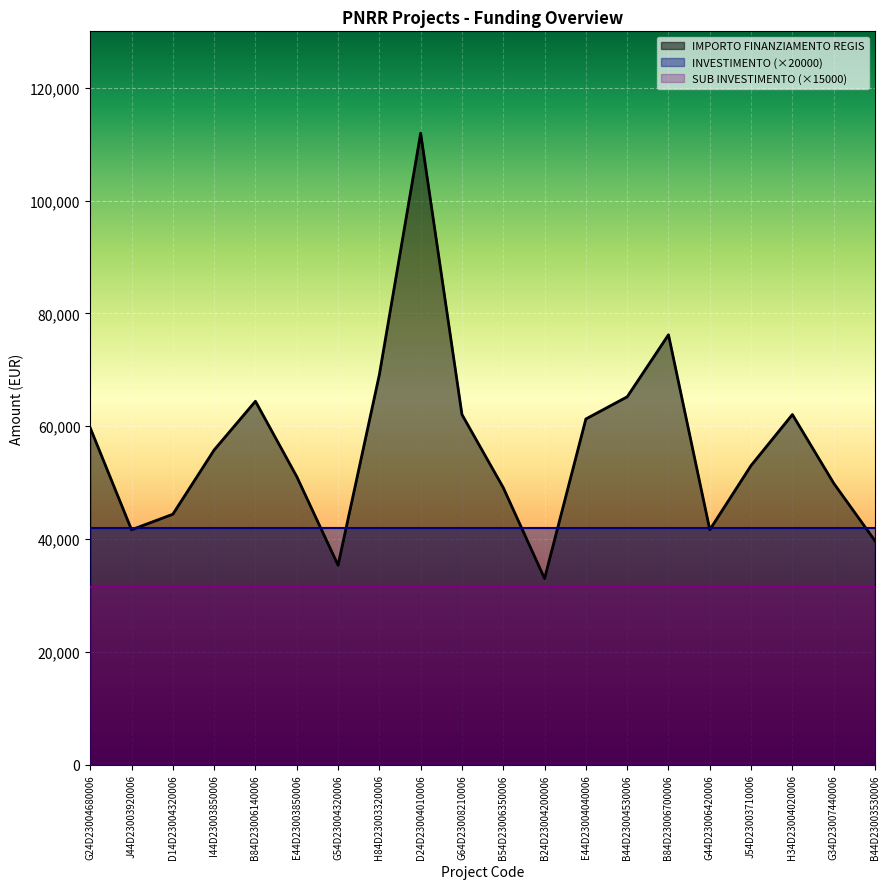

Reading left to right, transcribe all the data shown in this chart.

IMPORTO FINANZIAMENTO REGIS: 59706.2	41637.2	44386.8	55778.1	64419.8	51064.5	35352.3	69133.5	111949.1	62063.0	49100.5	32995.5	61277.4	65205.4	76203.9	41637.2	53028.5	62063.0	49886.1	39673.2
INVESTIMENTO: 2.1	2.1	2.1	2.1	2.1	2.1	2.1	2.1	2.1	2.1	2.1	2.1	2.1	2.1	2.1	2.1	2.1	2.1	2.1	2.1
SUB INVESTIMENTO: 2.1	2.1	2.1	2.1	2.1	2.1	2.1	2.1	2.1	2.1	2.1	2.1	2.1	2.1	2.1	2.1	2.1	2.1	2.1	2.1